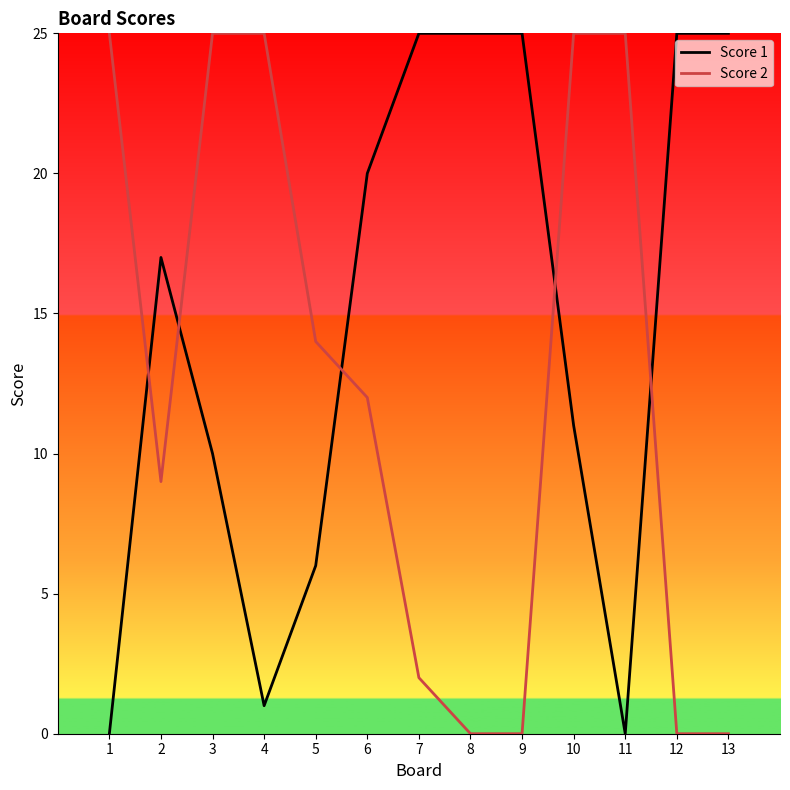

How many lines are shown in the chart?

2